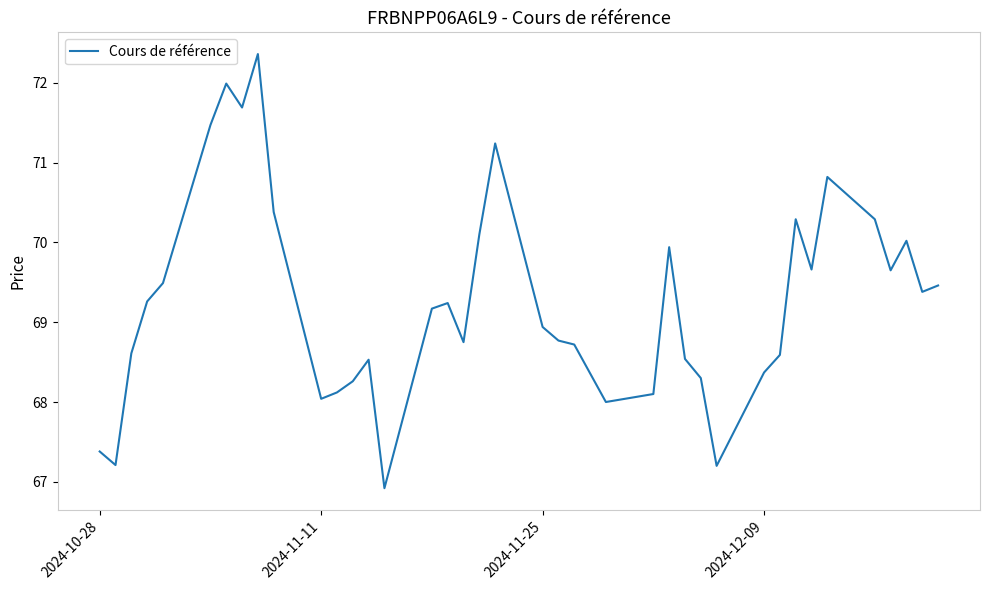

What is the difference between the maximum and minimum values?

5.4